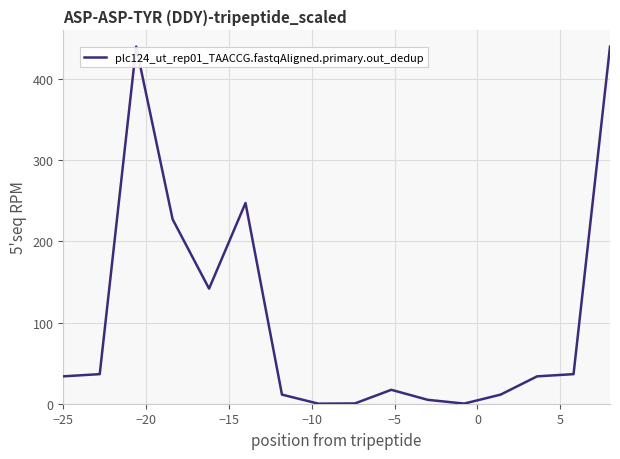

What is the difference between the maximum and minimum values?

439.9